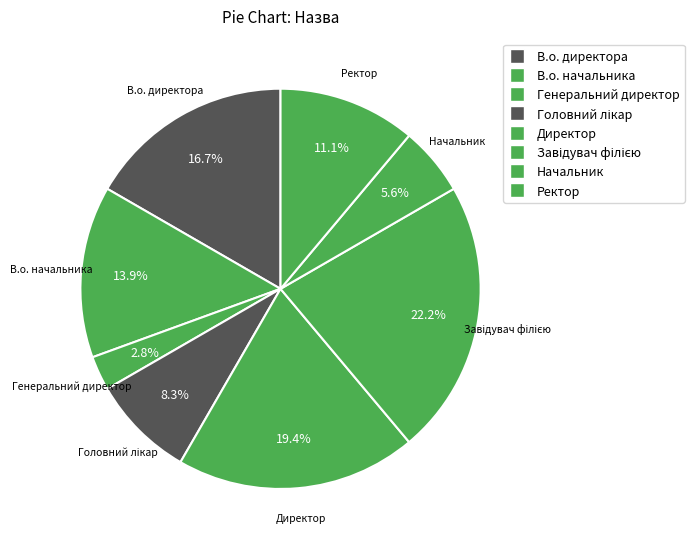

What is the ratio of the value at Завідувач філією to the value at Головний лікар?

2.7